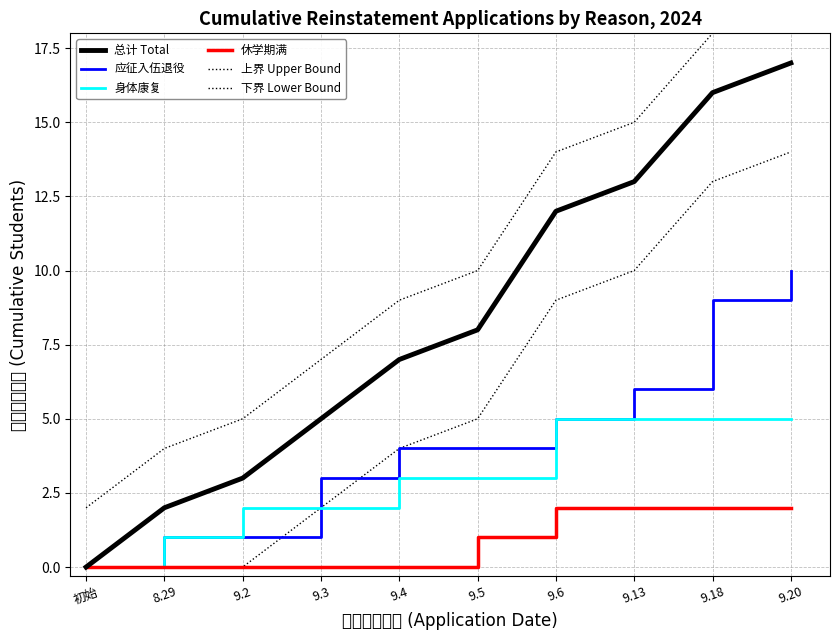

How many lines are shown in the chart?

6